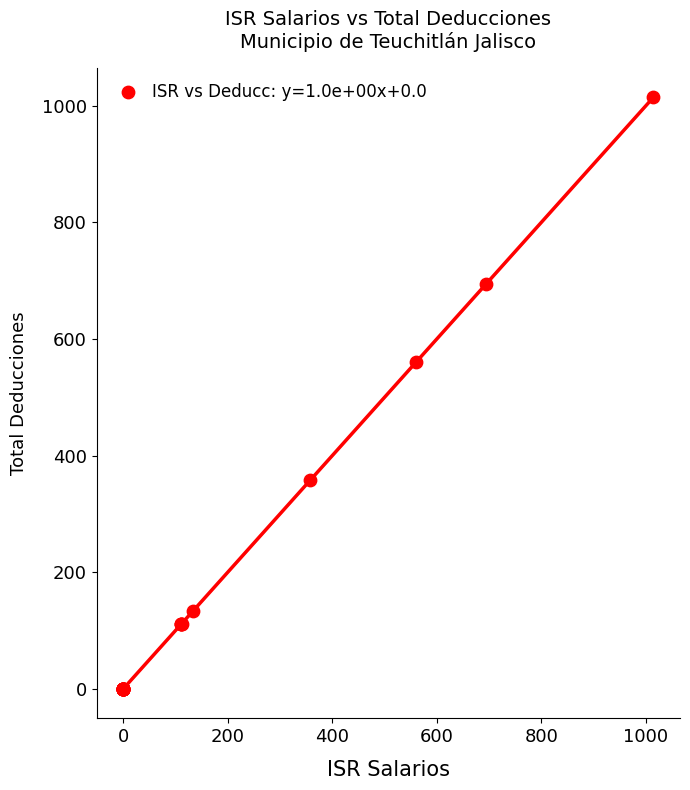

What Y value in the scatter plot is closest to 507?

560.8